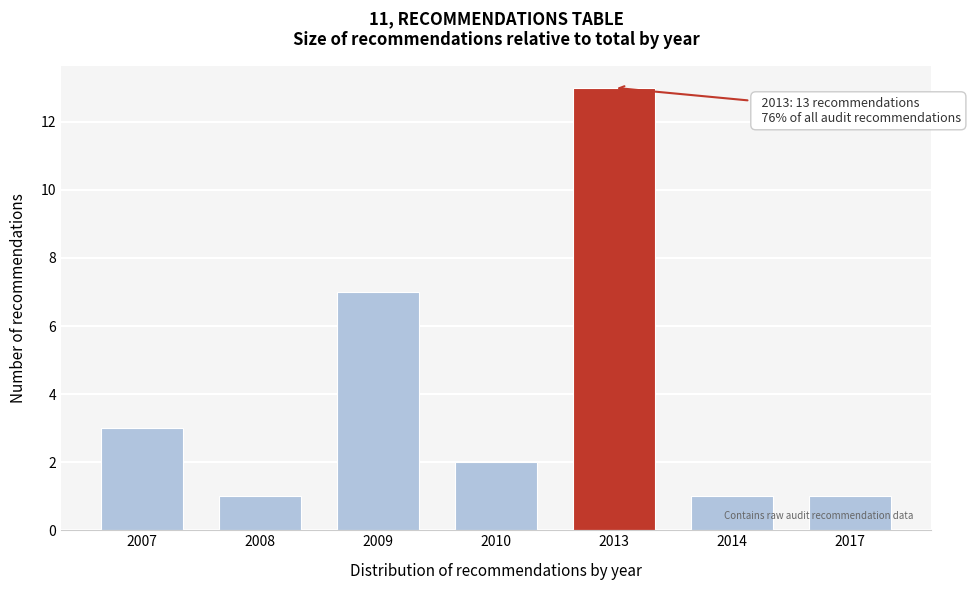

Reading right to left, what are all the values shown in this chart?

2017=1	2014=1	2013=13	2010=2	2009=7	2008=1	2007=3